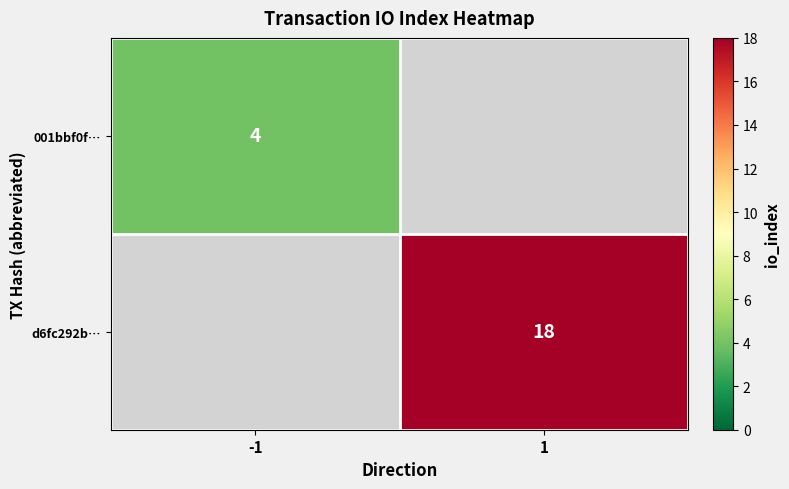

The d6fc292b… series shows 29.6 at 1. True or false?

False